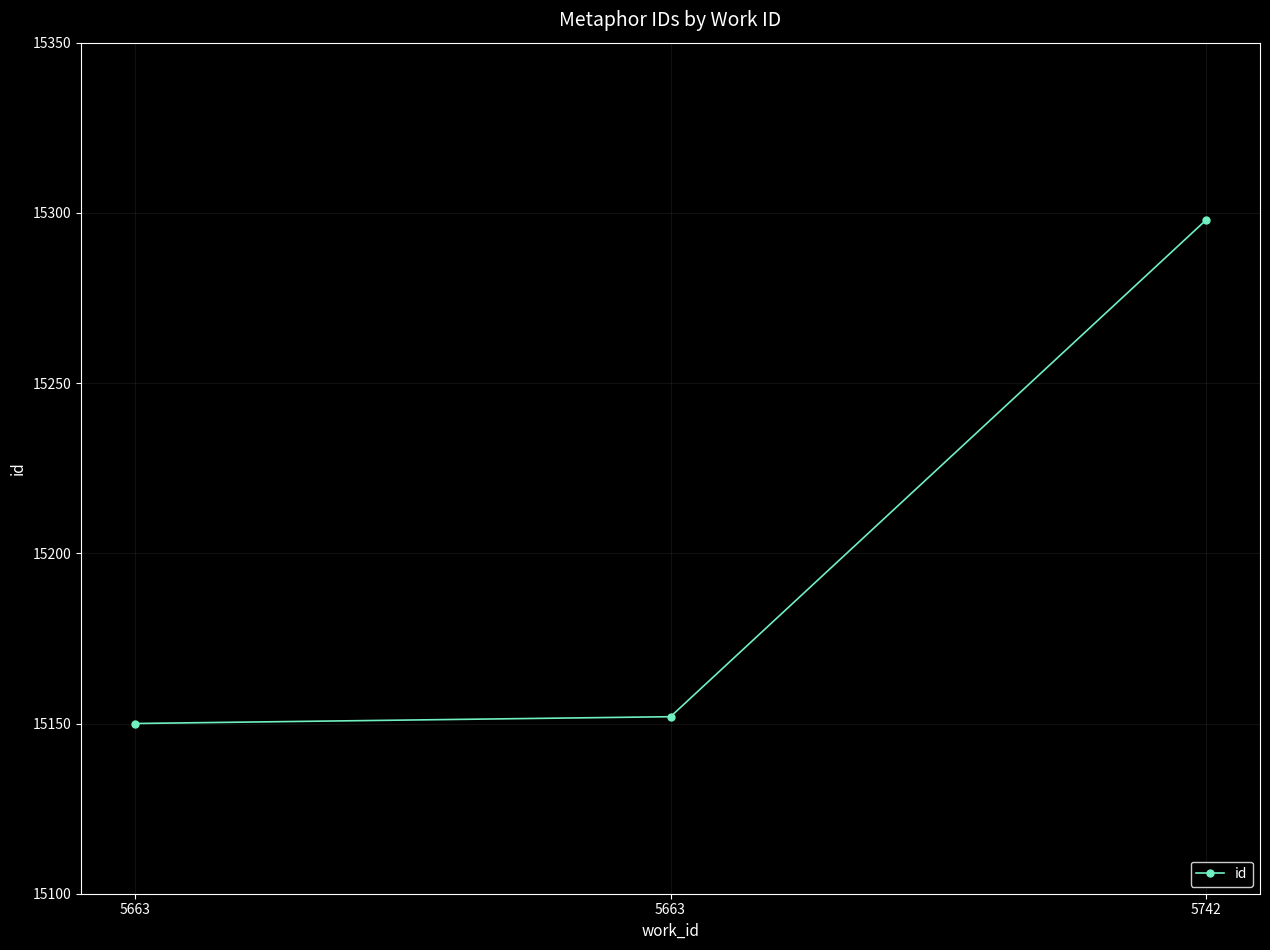

How many lines are shown in the chart?

1